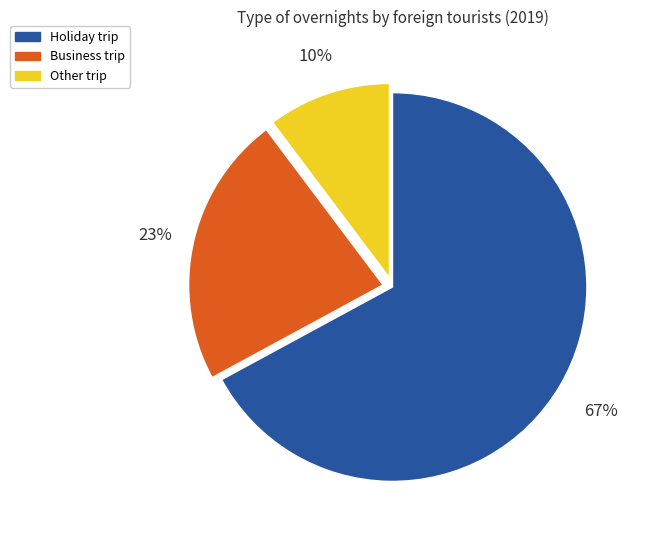

Rank the categories by value from lowest to highest.

Other trip, Business trip, Holiday trip